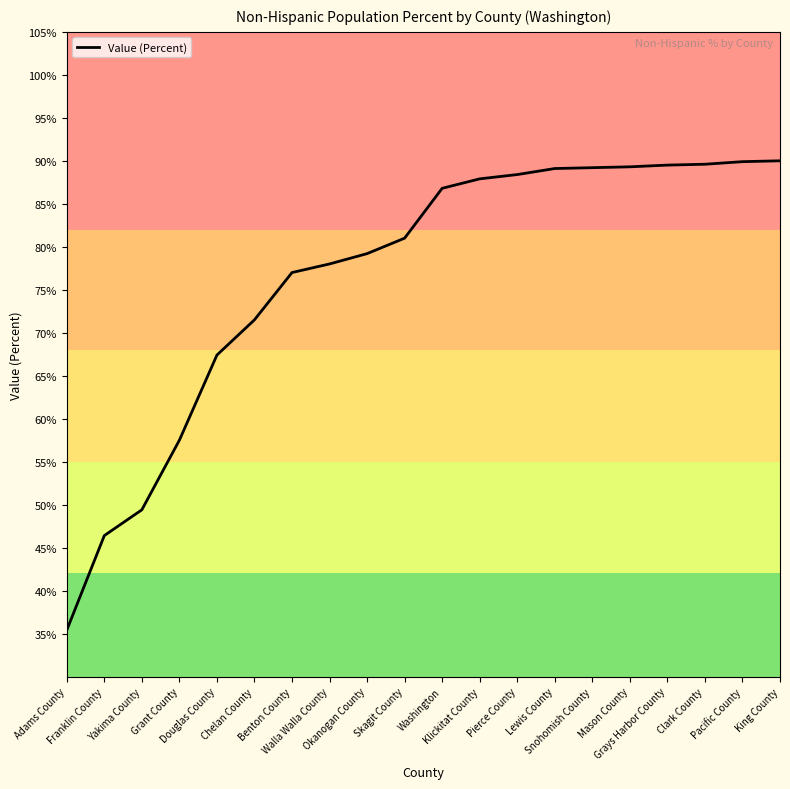

What is the approximate value at Mason County?

89.3